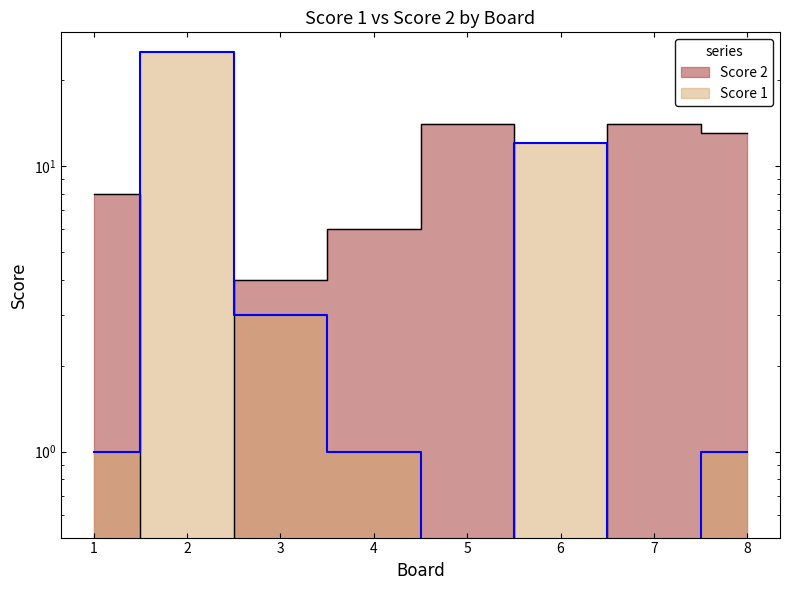

True or false: Score 2 has more than 2 interior local peaks.

False